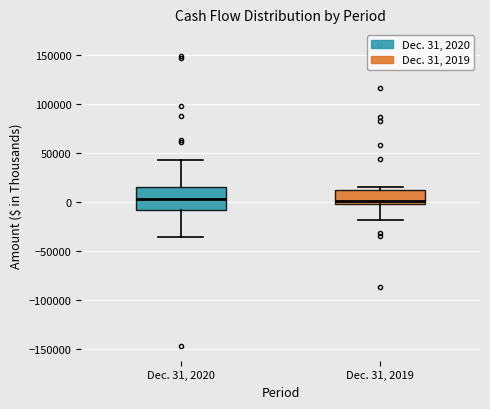

Reading left to right, transcribe this box plot: for each box, give where its median line is, the range the box spans, and where its two whiskers end, as read against the y-axis. The values are not printed on the chart, so give them approximately, as read against the axis.

Dec. 31, 2020: median 5000, box -10000 to 15000, whiskers -35000 to 45000
Dec. 31, 2019: median 0 (just above the box's lower edge), box 0 to 15000, whiskers -20000 to 15000 (just above the box's upper edge)